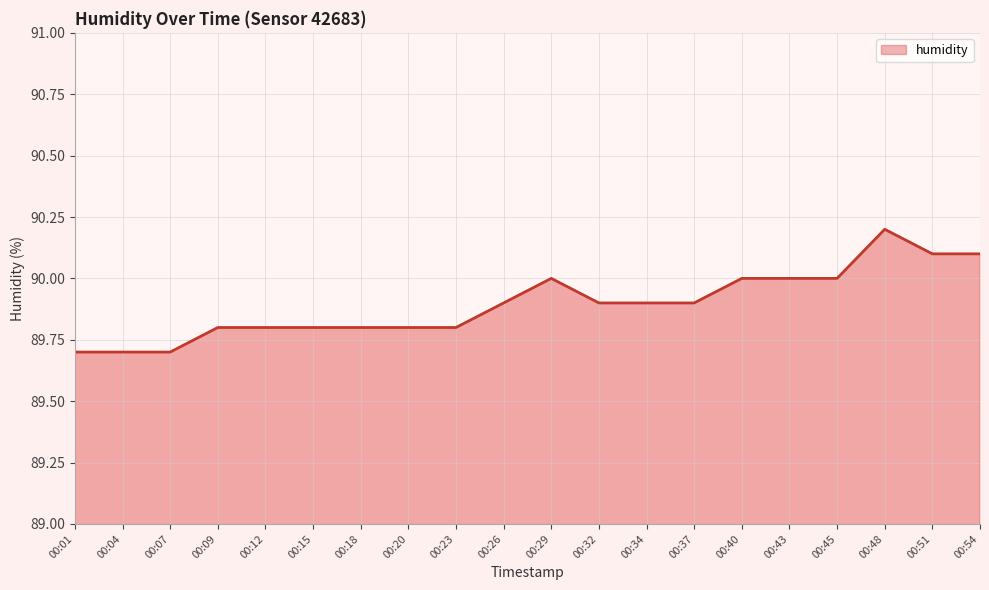

What is the difference between the maximum and minimum values?

0.5